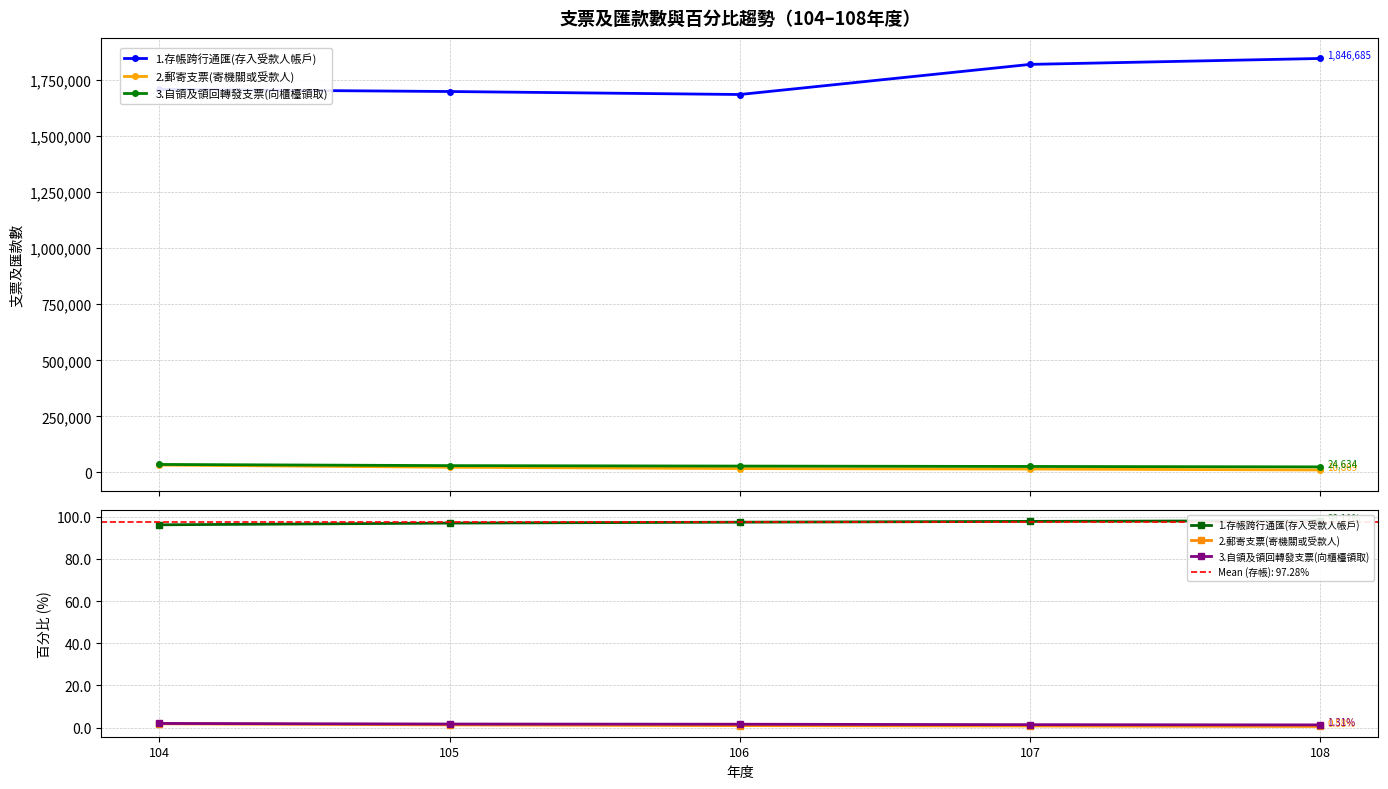

Reading left to right, extract all data points from this chart.

1.存帳跨行通匯(存入受款人帳戶): 104=96.2	105=97.0	106=97.4	107=97.8	108=98.1
2.郵寄支票(寄機關或受款人): 104=1.8	105=1.3	106=1.0	107=0.8	108=0.6
3.自領及領回轉發支票(向櫃檯領取): 104=2.0	105=1.7	106=1.6	107=1.4	108=1.3